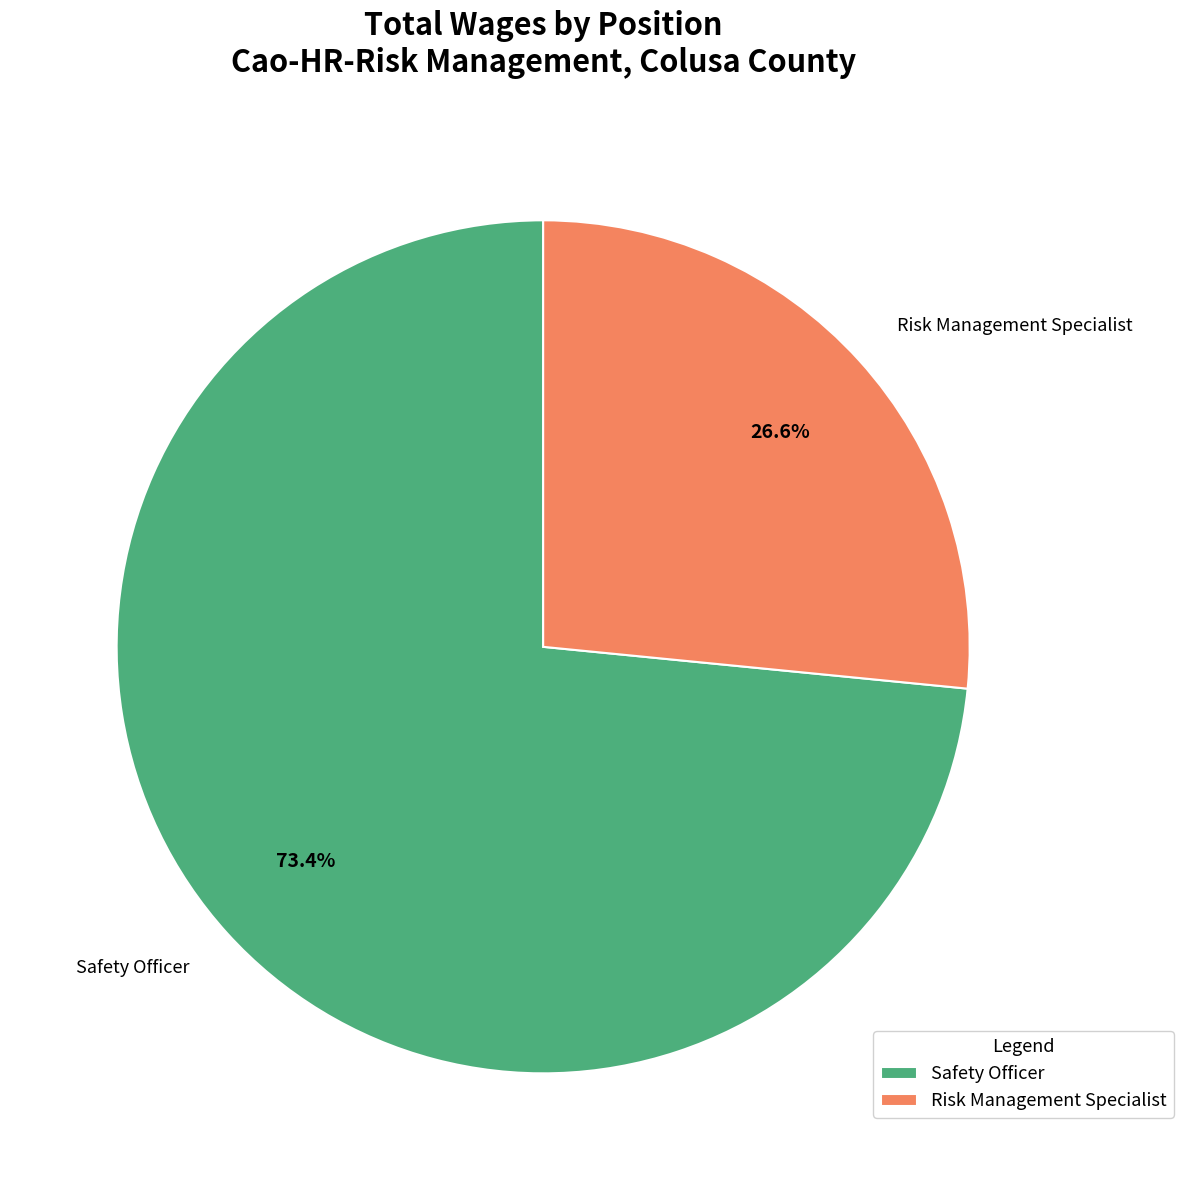

To the nearest percent, what is the combined percentage of Safety Officer and Risk Management Specialist?

100%